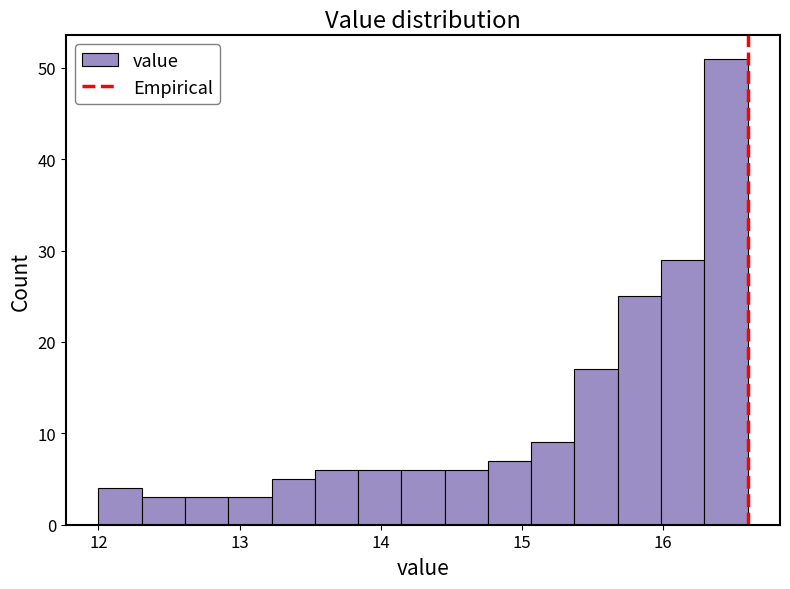

Around what value on the x-axis is the tallest bar? Give the approximate position of its centre, as read against the axis.

16.4